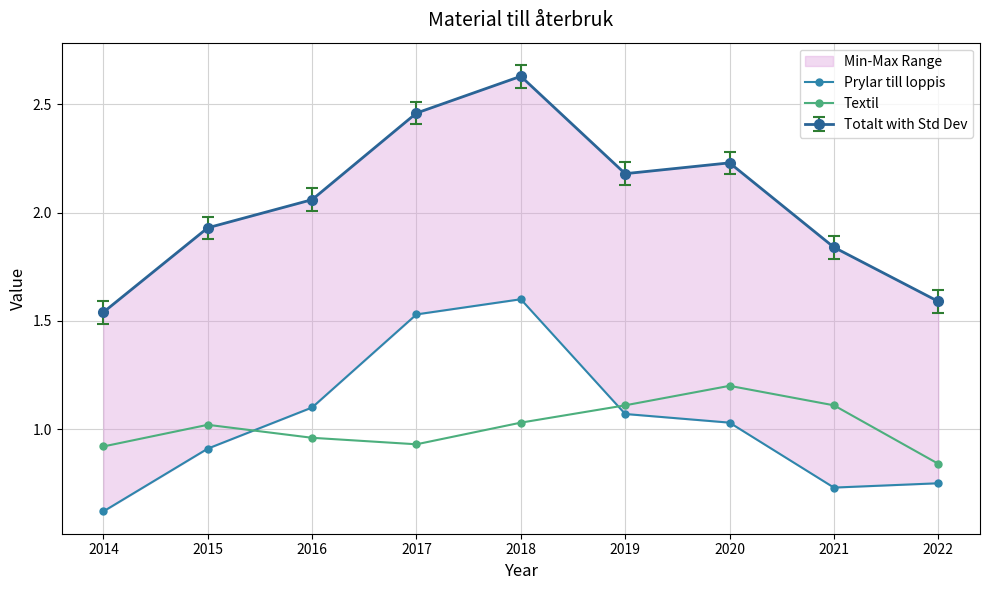

Reading right to left, transcribe all the data shown in this chart.

Prylar till loppis: 2022=0.8	2021=0.7	2020=1.0	2019=1.1	2018=1.6	2017=1.5	2016=1.1	2015=0.9	2014=0.6
Textil: 2022=0.8	2021=1.1	2020=1.2	2019=1.1	2018=1.0	2017=0.9	2016=1.0	2015=1.0	2014=0.9